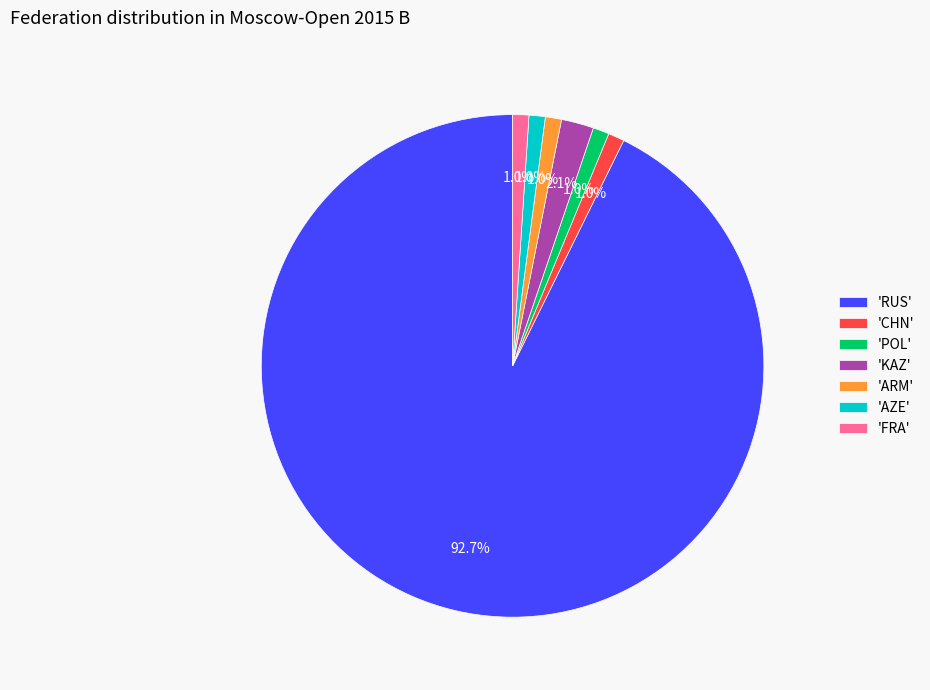

Is there a majority slice in this chart?

Yes